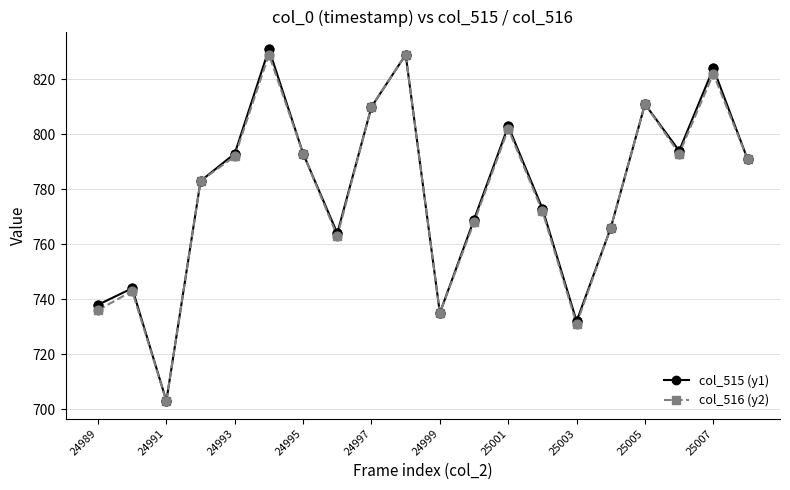

What are all the series names shown in the legend?

col_515 (y1), col_516 (y2)